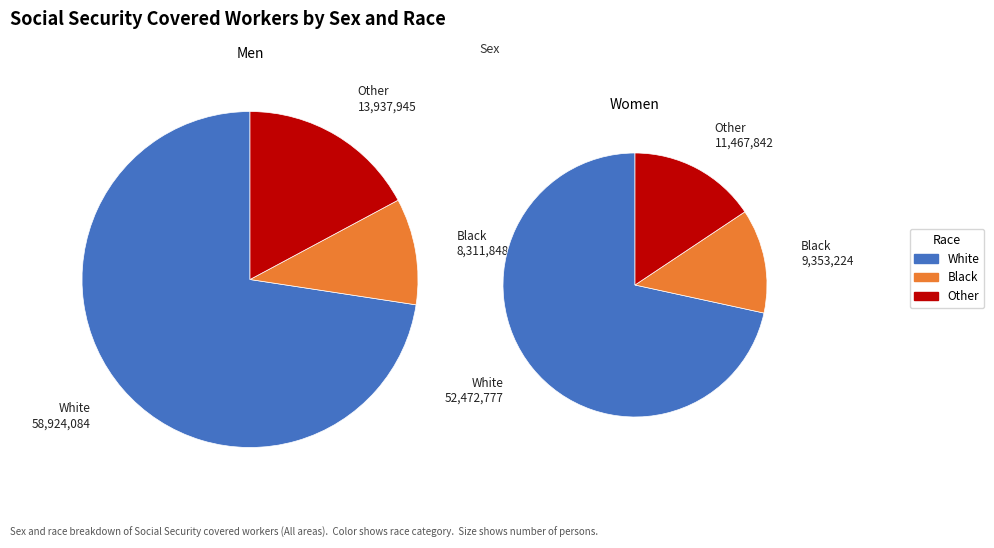

The Men slice represents 53% of the pie. True or false?

True